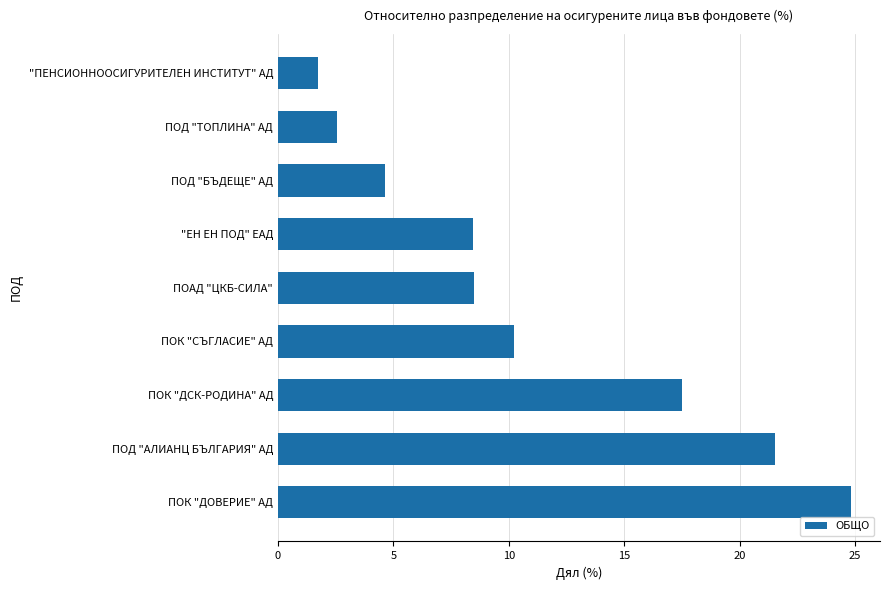

Where is the data nearest to the value 13?

ПОК "СЪГЛАСИЕ" АД